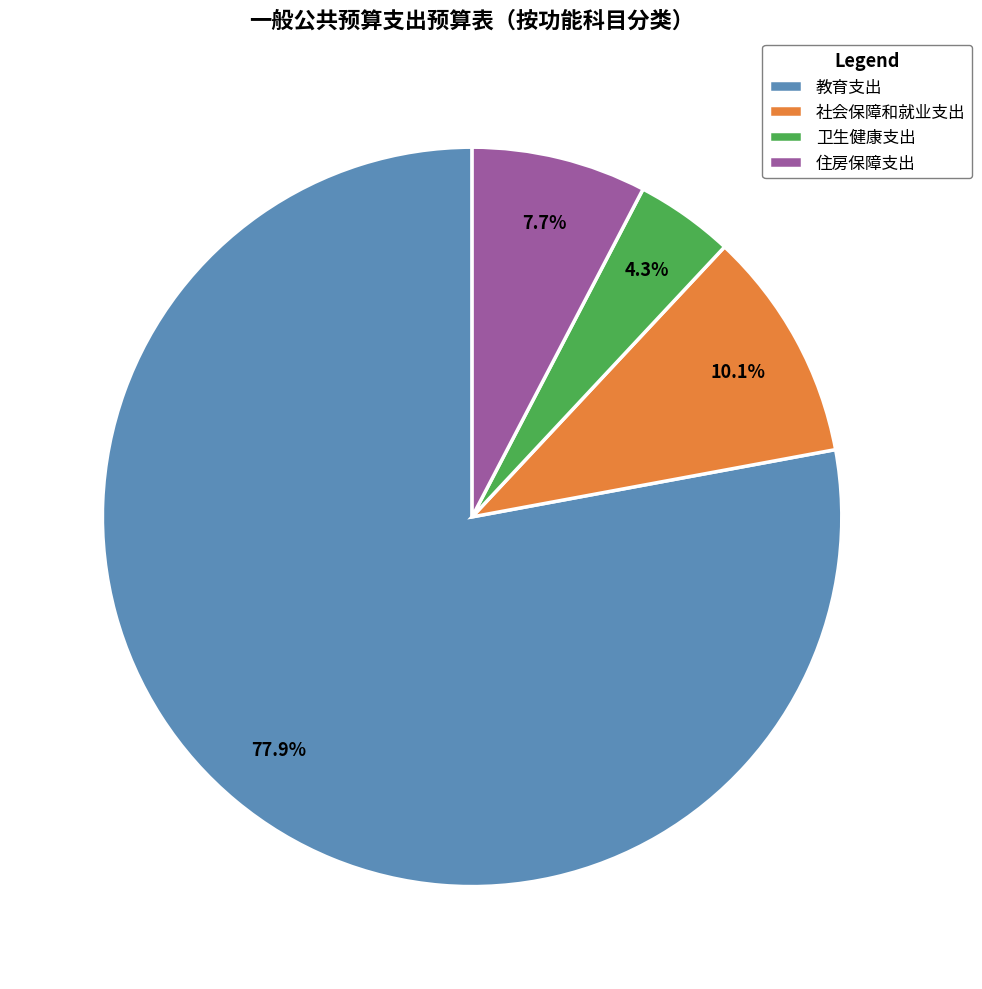

True or false: 教育支出 accounts for 78% of the total.

True